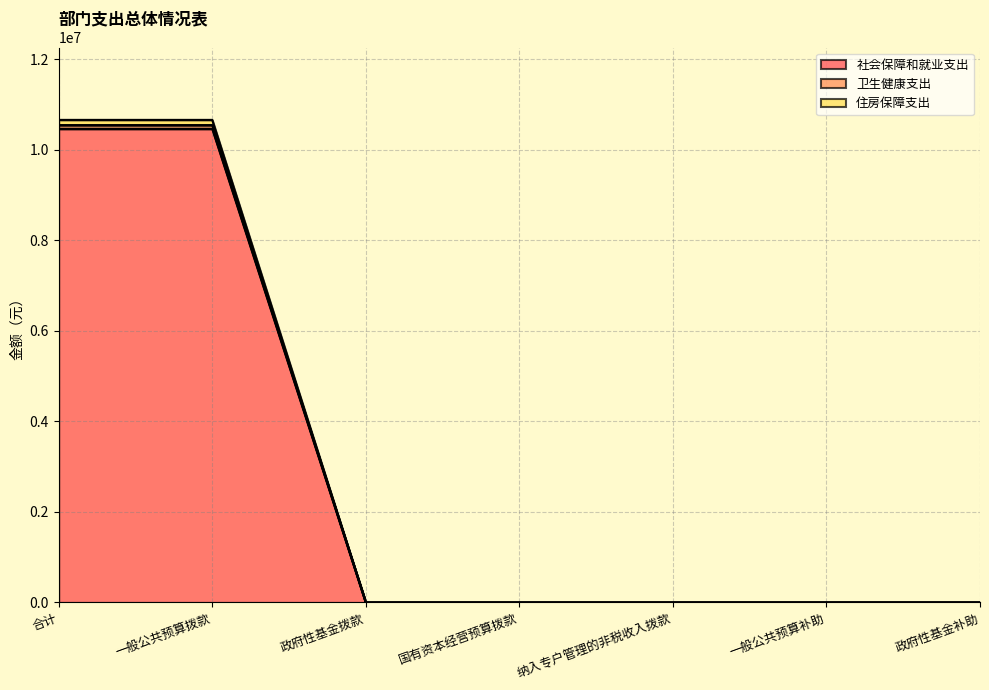

The 社会保障和就业支出 series shows -4641932.1 at 纳入专户管理的非税收入拨款. True or false?

False